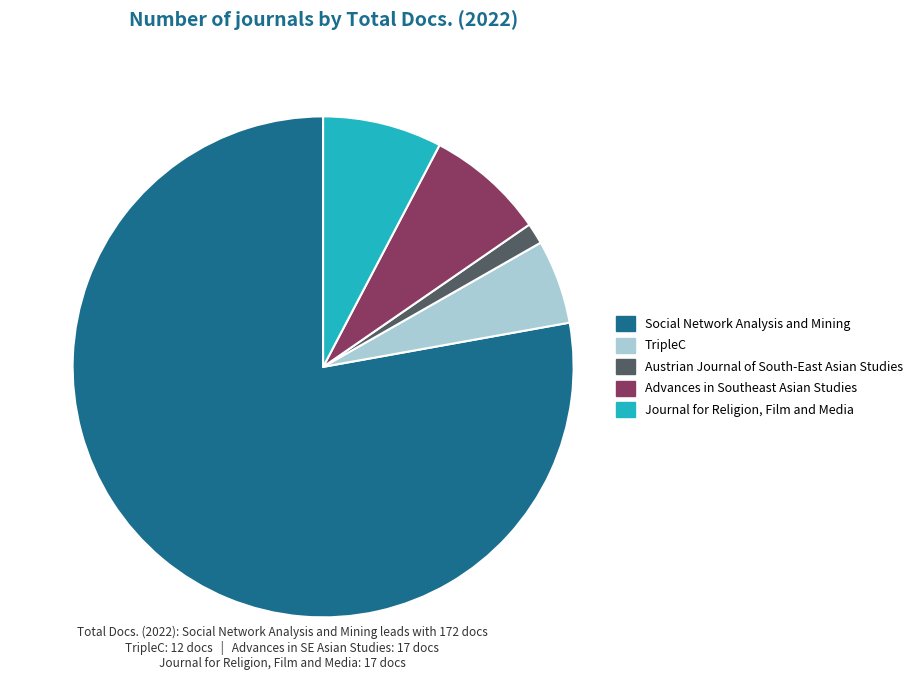

Approximately how many times larger is the value at Journal for Religion, Film and Media compared to TripleC?

1.4